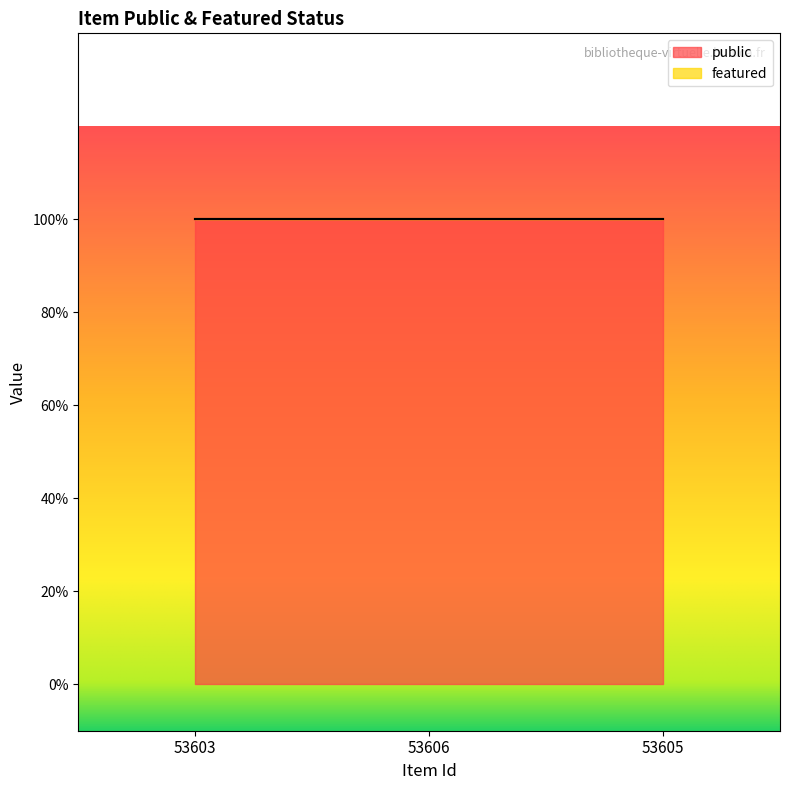

What is the sum of all public values?

3